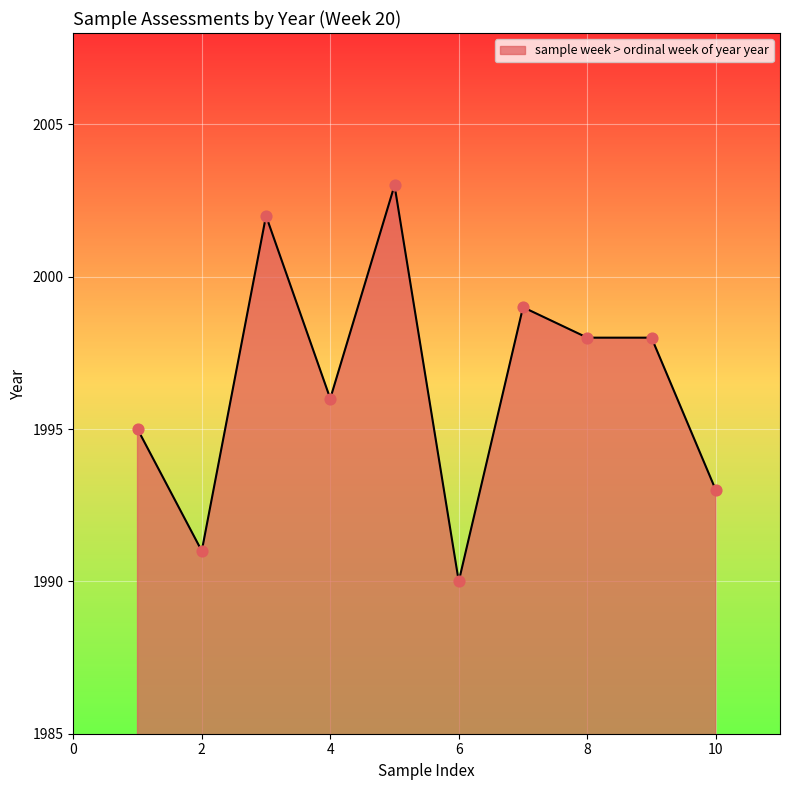

What is the minimum value shown in the chart?

1990